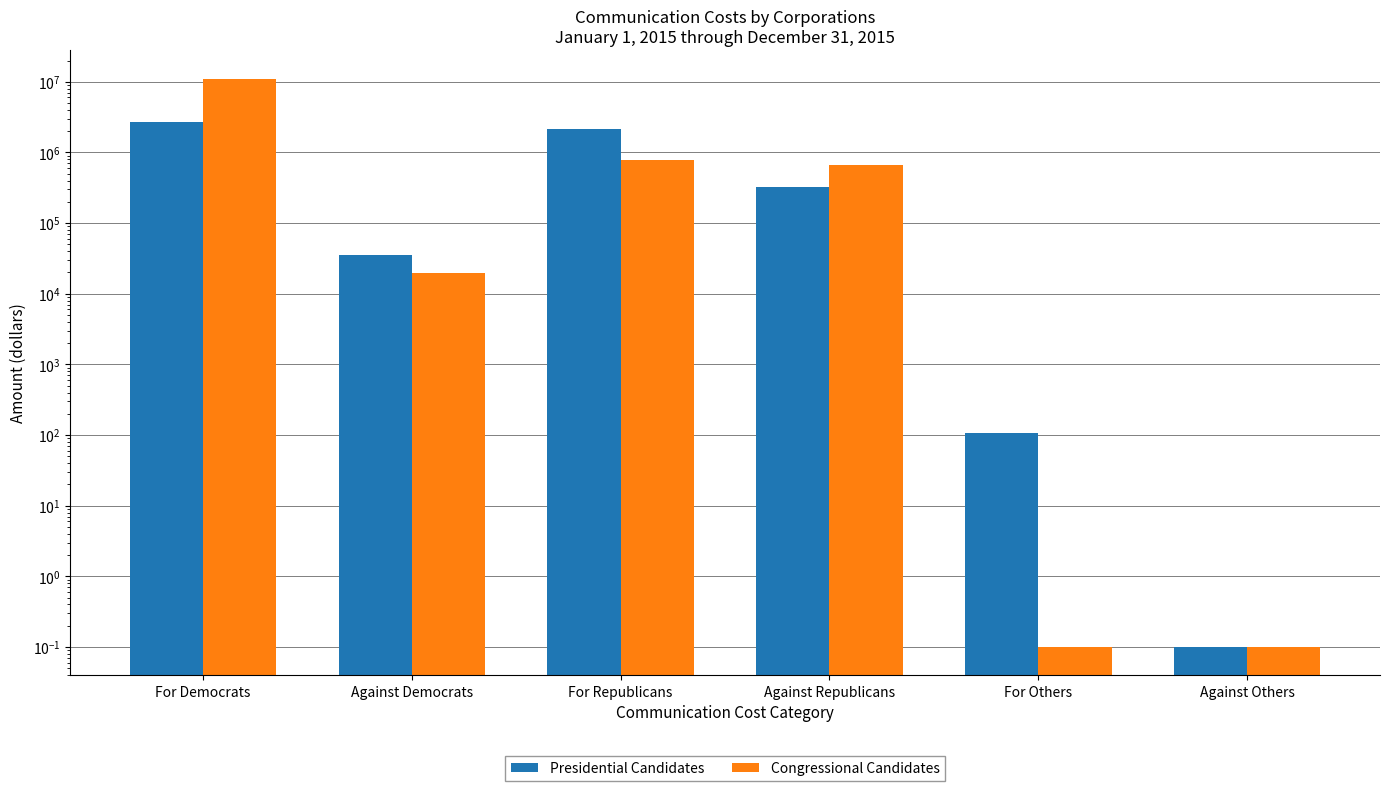

How many bars are there in each group?

2